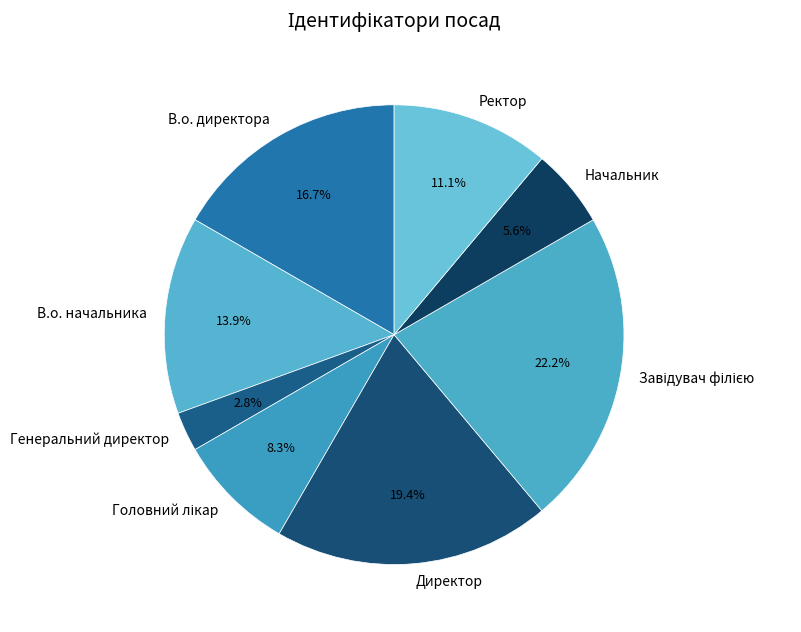

True or false: Ректор accounts for 3% of the total.

False